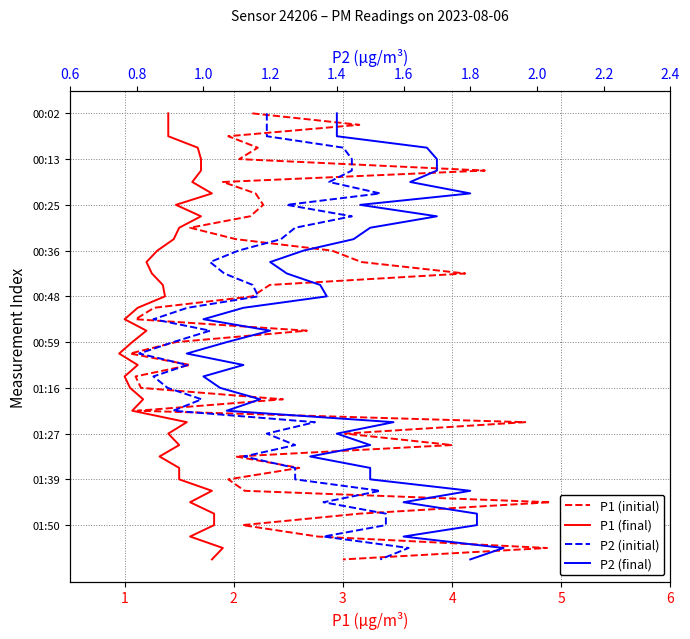

True or false: P1 (final) and P2 (final) intersect in this chart.

False